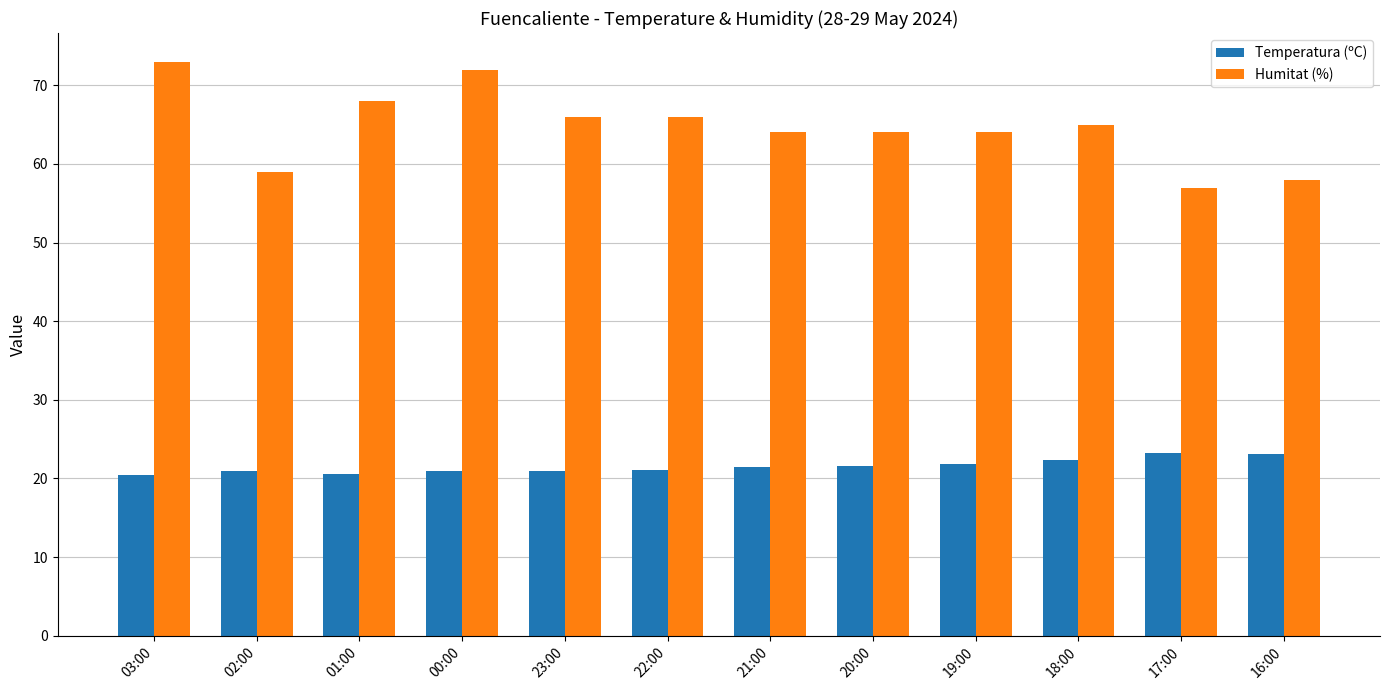

What is the total value across all series at 21:00?

85.5